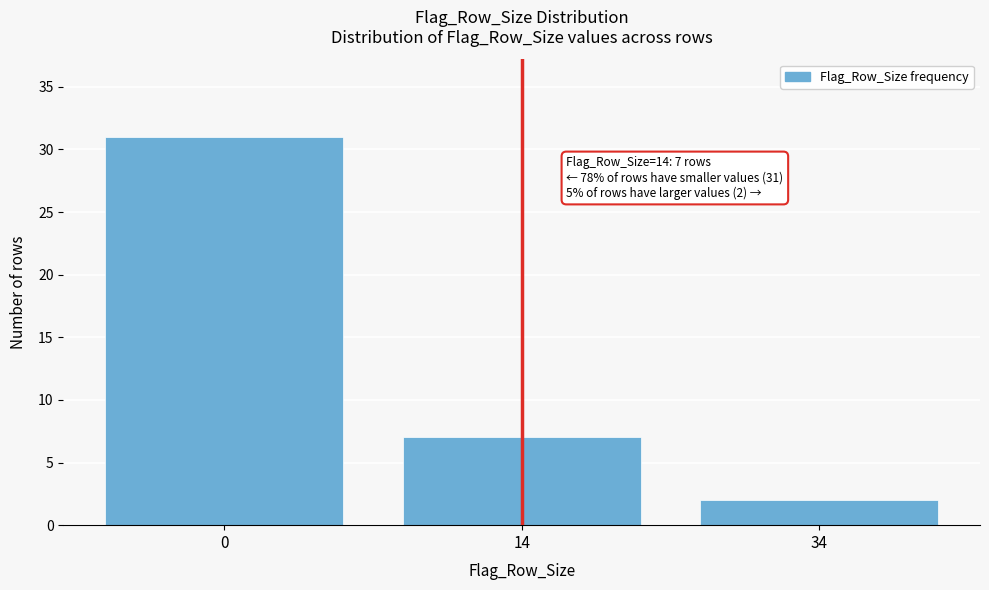

Reading left to right, transcribe all the data shown in this chart.

31	7	2